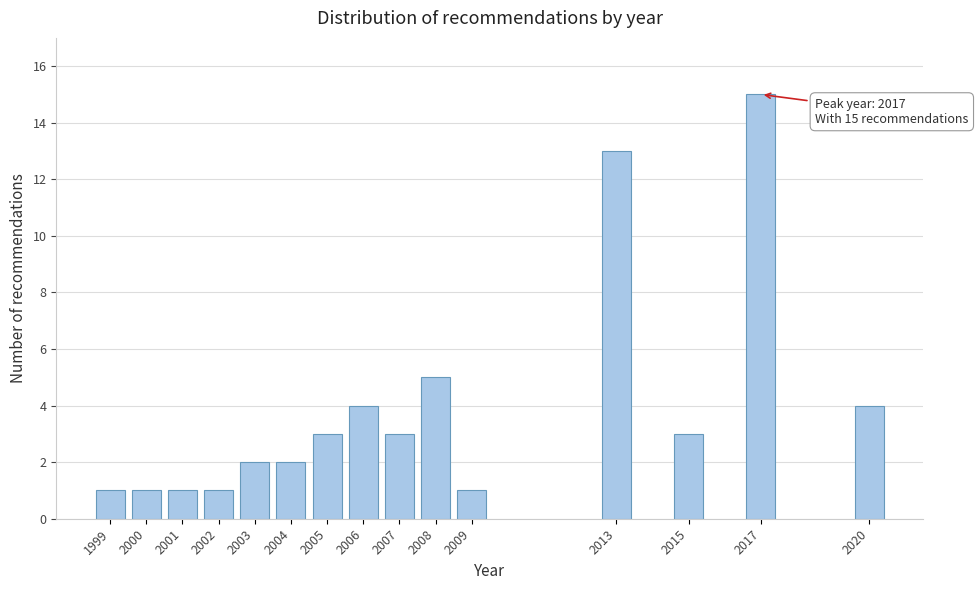

Reading left to right, extract all data points from this chart.

1999=1	2000=1	2001=1	2002=1	2003=2	2004=2	2005=3	2006=4	2007=3	2008=5	2009=1	2013=13	2015=3	2017=15	2020=4